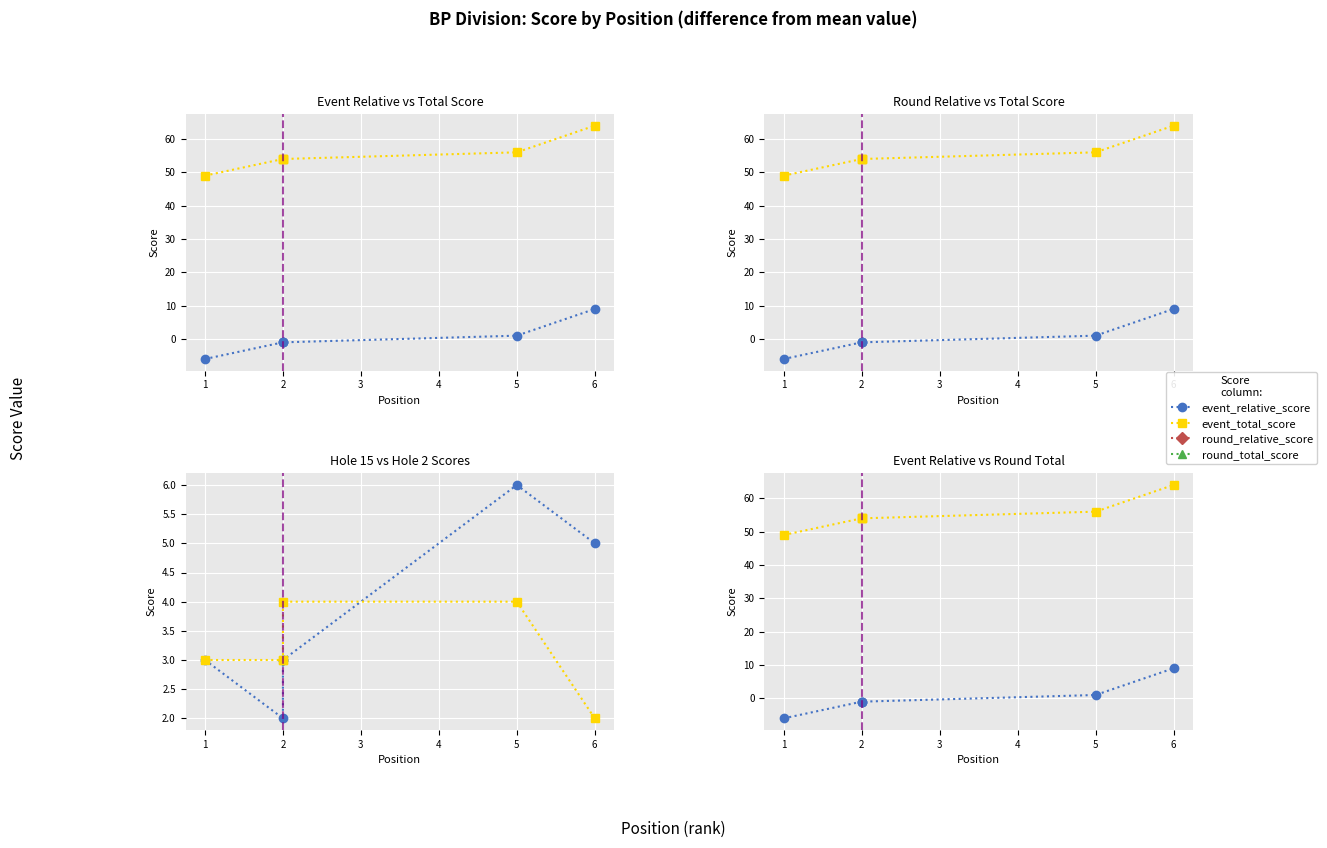

Reading left to right, transcribe all the data shown in this chart.

event_relative_score: -6	-1	-1	-1	1	9
event_total_score: 49	54	54	54	56	64
round_relative_score: -6	-1	-1	-1	1	9
round_total_score: 49	54	54	54	56	64
hole_15: 3	2	3	3	6	5
hole_2: 3	3	3	4	4	2